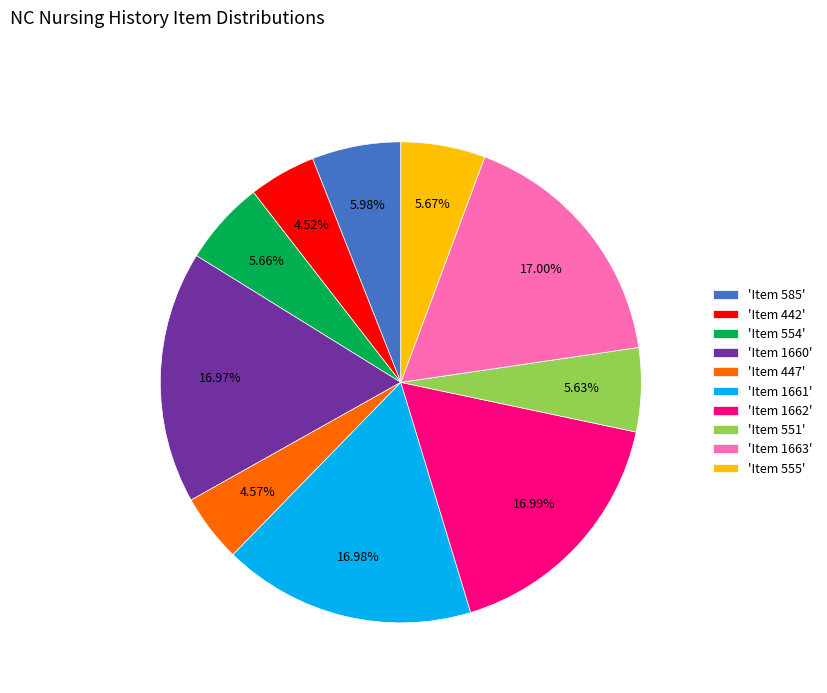

Does any single category account for the majority?

No